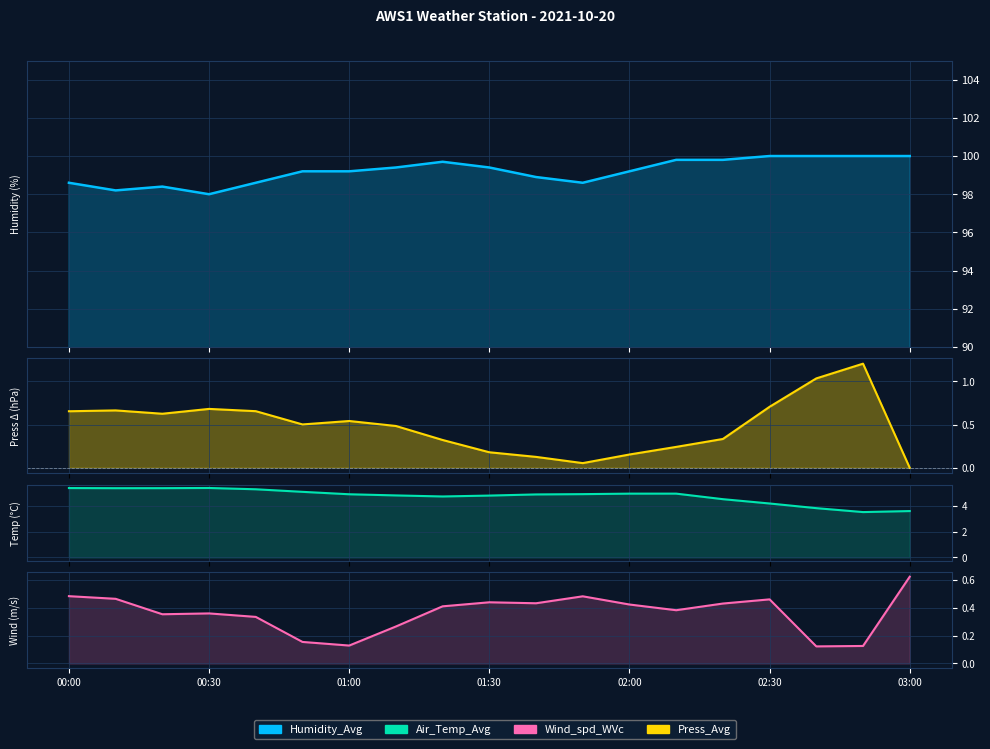

What is the spread (max minus min) of values at 01:50?

98.5